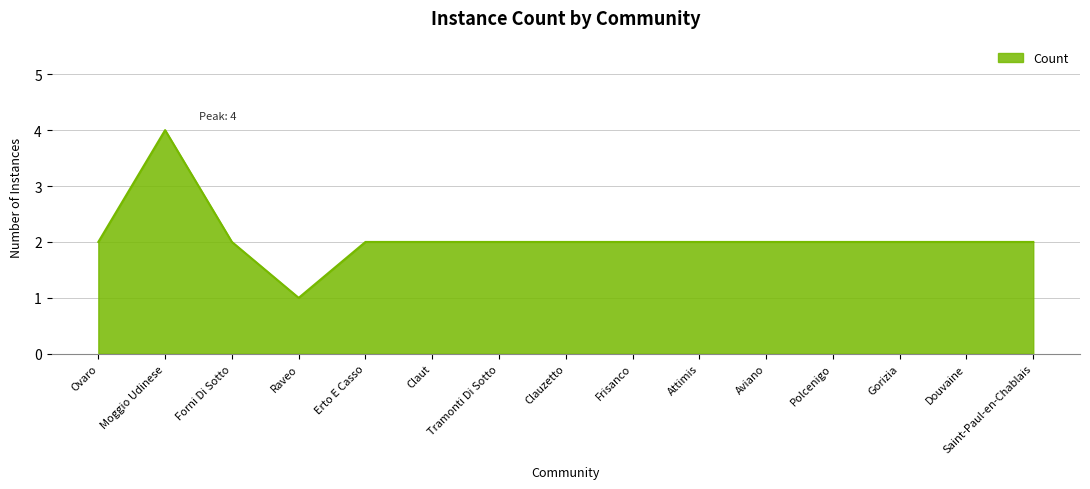

How many distinct data groups are displayed?

1